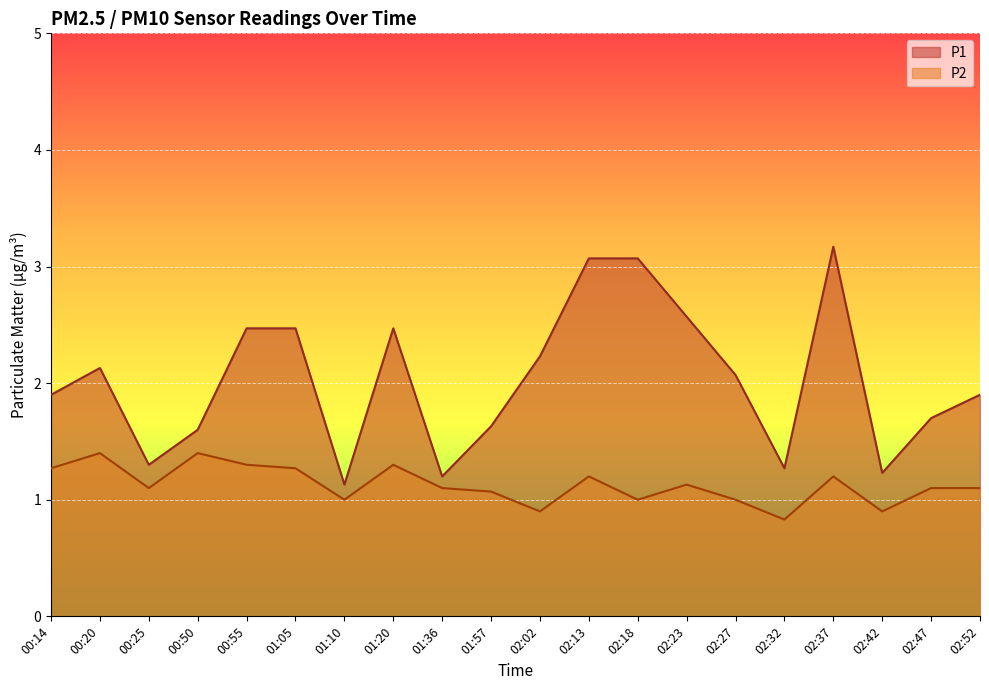

What is the difference between the maximum and minimum values in the P1 series?

2.0